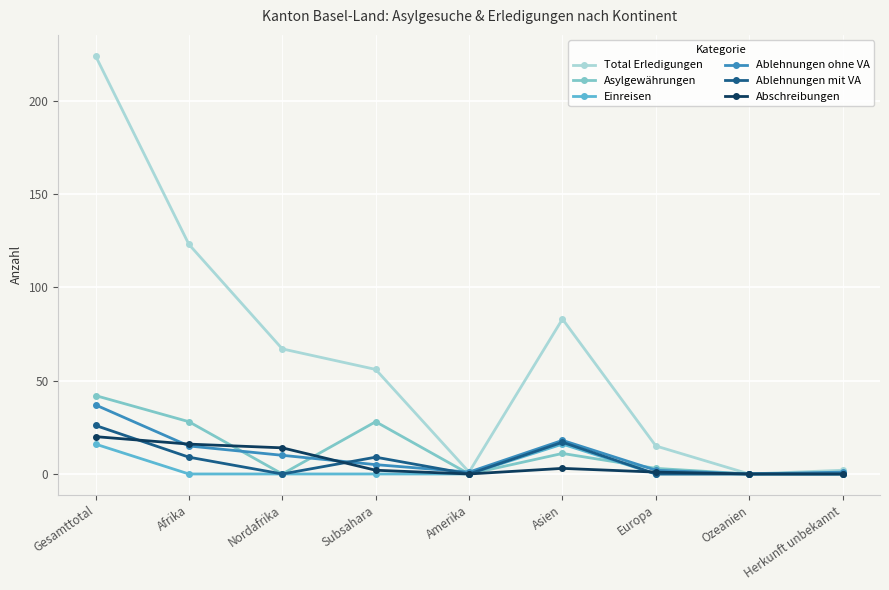

What is the sum of the Ablehnungen ohne VA values at Herkunft unbekannt and Subsahara?

6